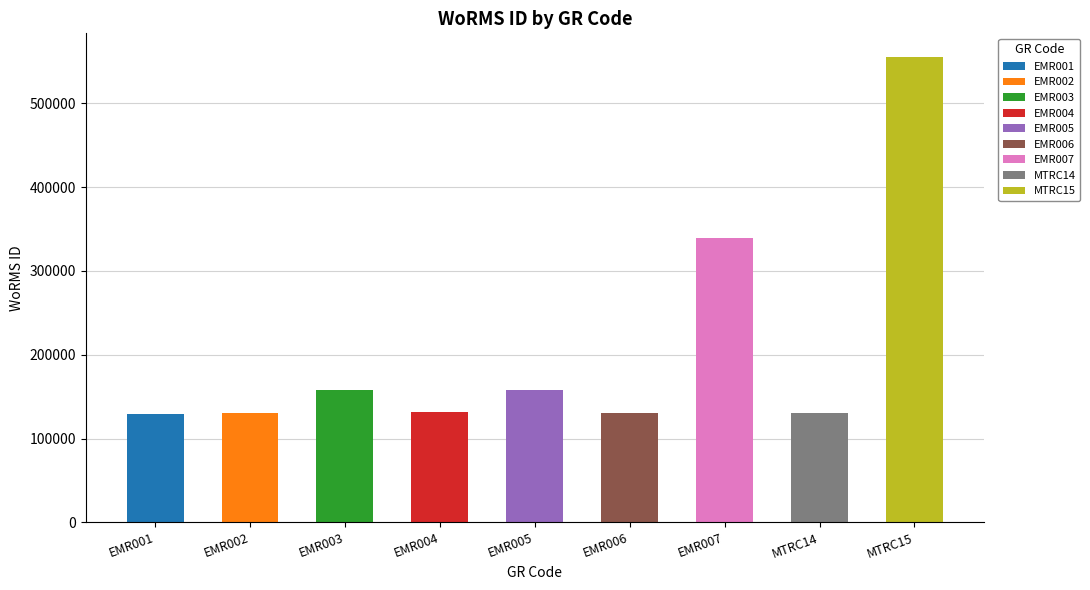

How many values are below 131495?

4